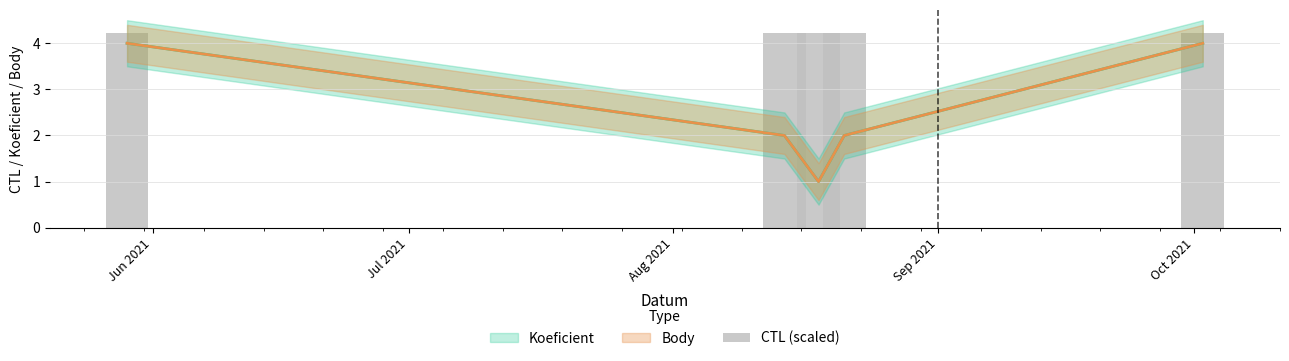

What is the maximum value shown in the chart?

4.2